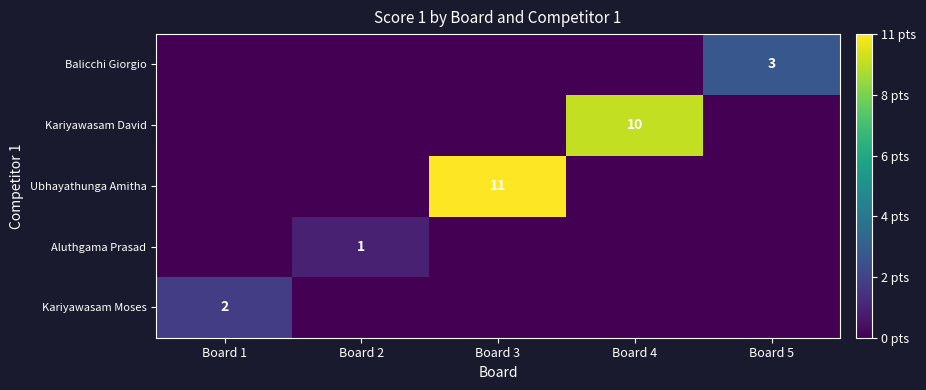

The Ubhayathunga Amitha series shows 3 at Board 3. True or false?

False